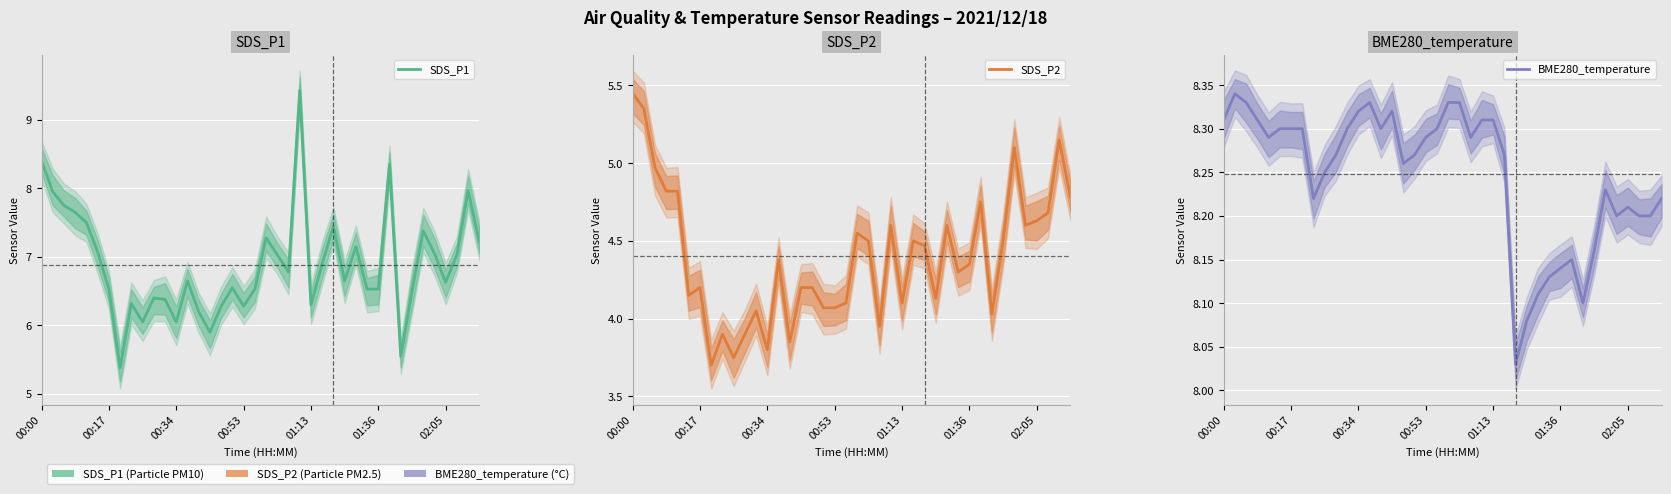

What is the difference between the highest and lowest values at 33?

3.7